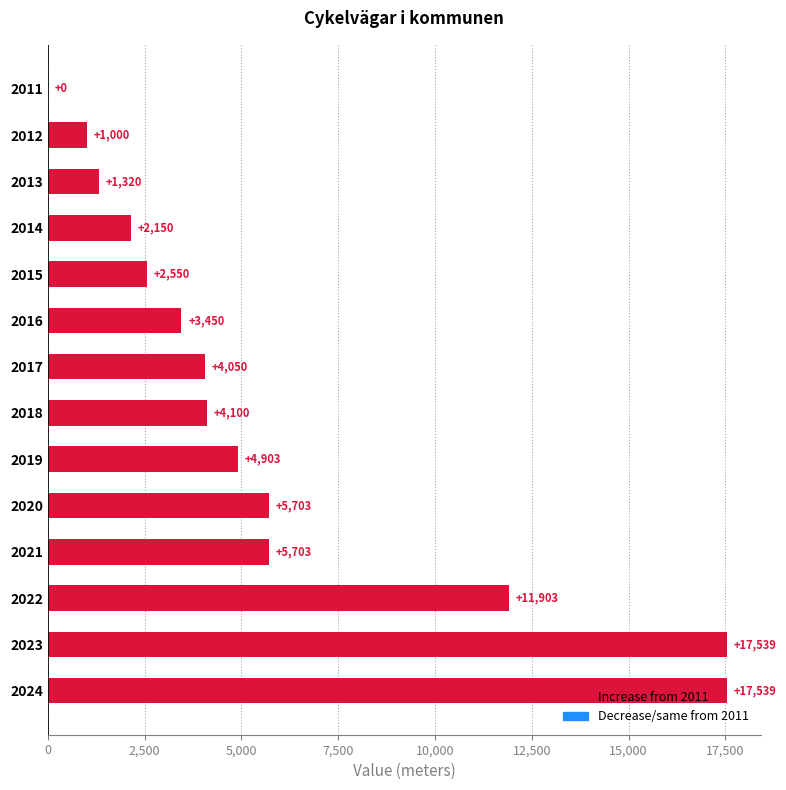

What is the greatest value displayed?

17539